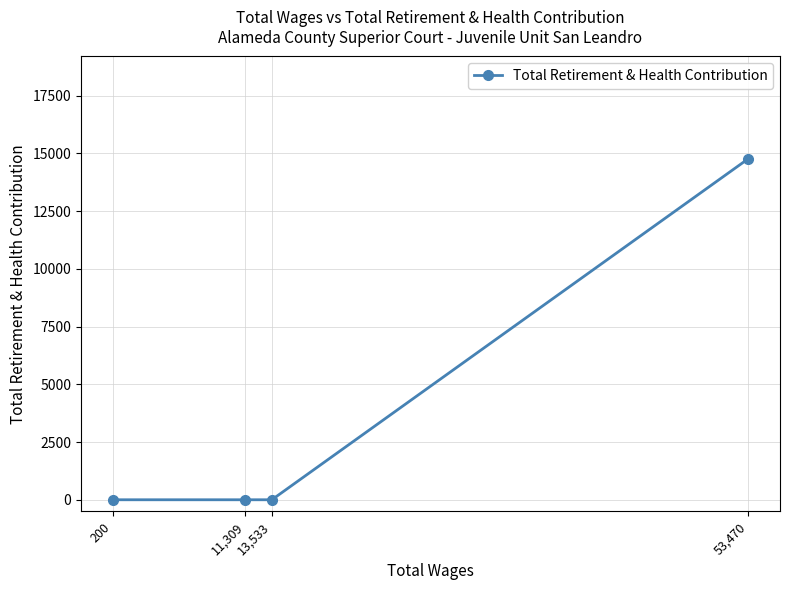

How many lines are shown in the chart?

1